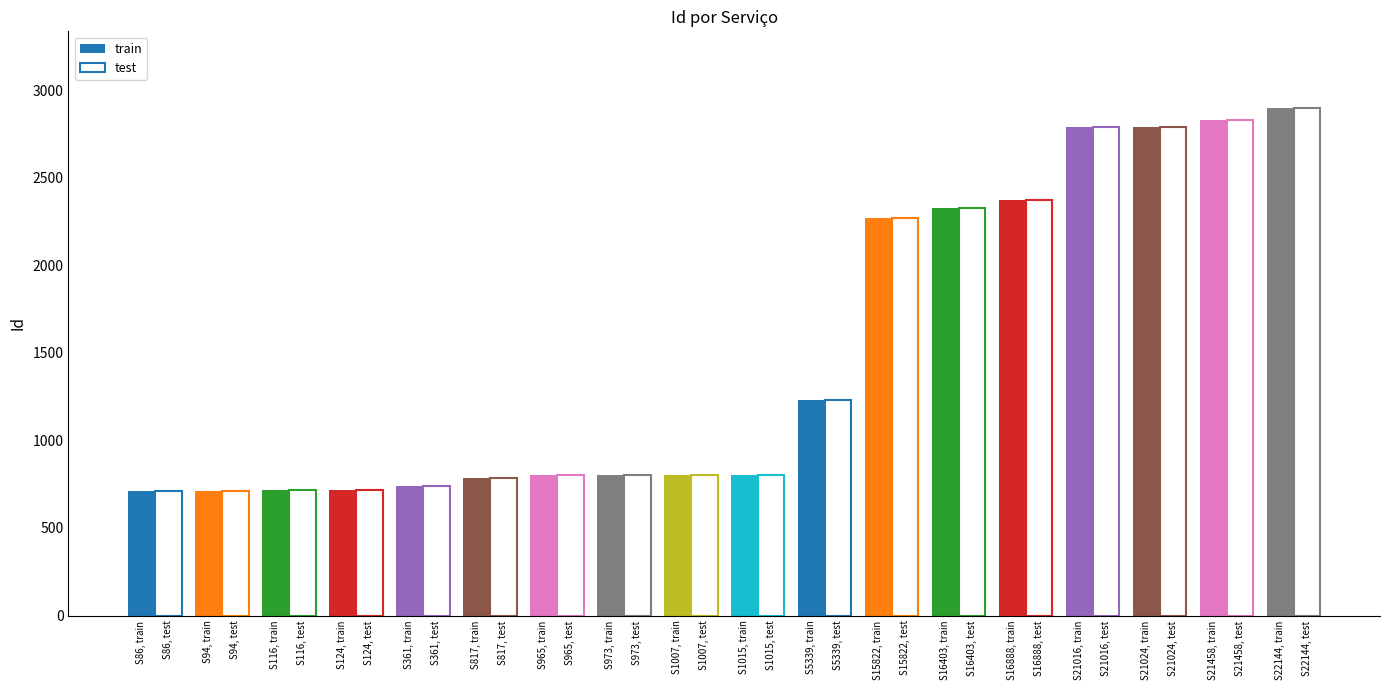

How many categories are shown in the chart?

18